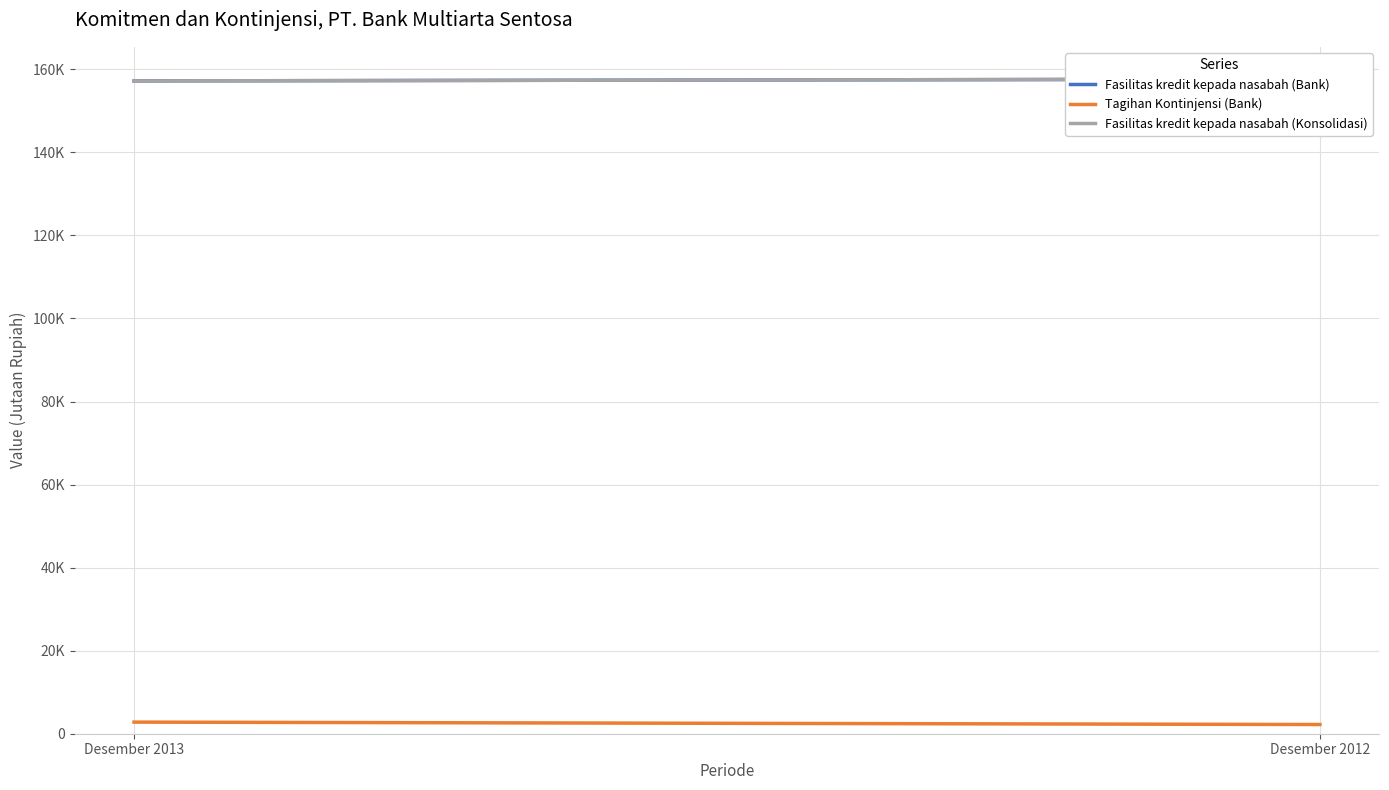

At how many categories does at least one series exceed 50550?

2